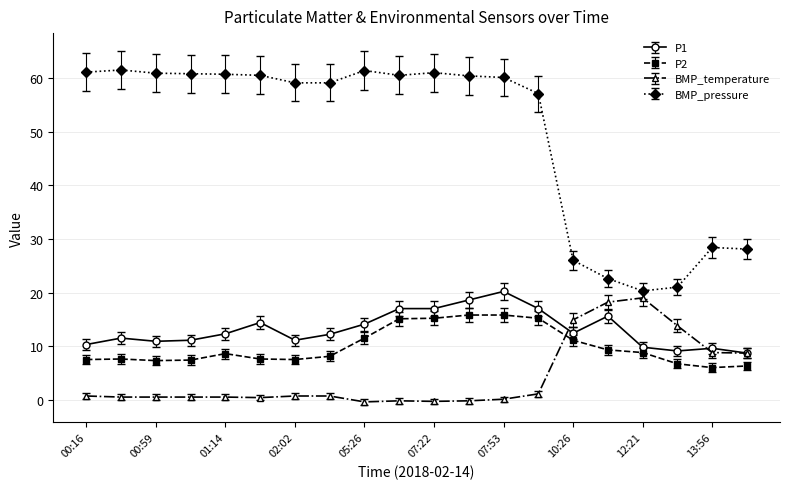

What is the sum of all P1 values?

262.9